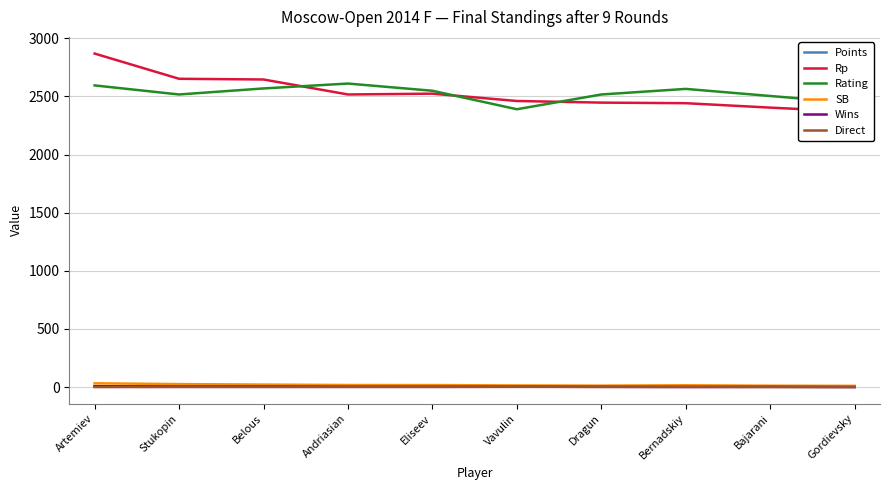

Which category has the highest value across all series?

Artemiev